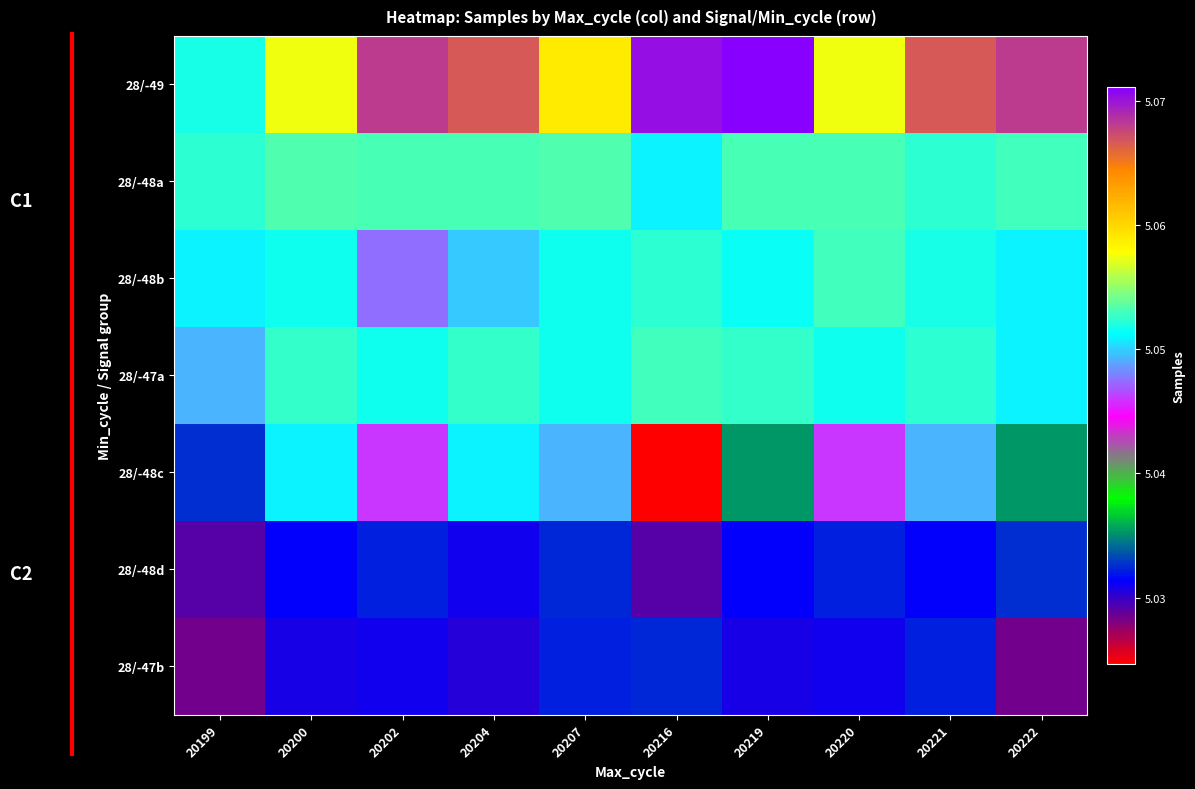

What is the maximum value shown in the chart?

5071153